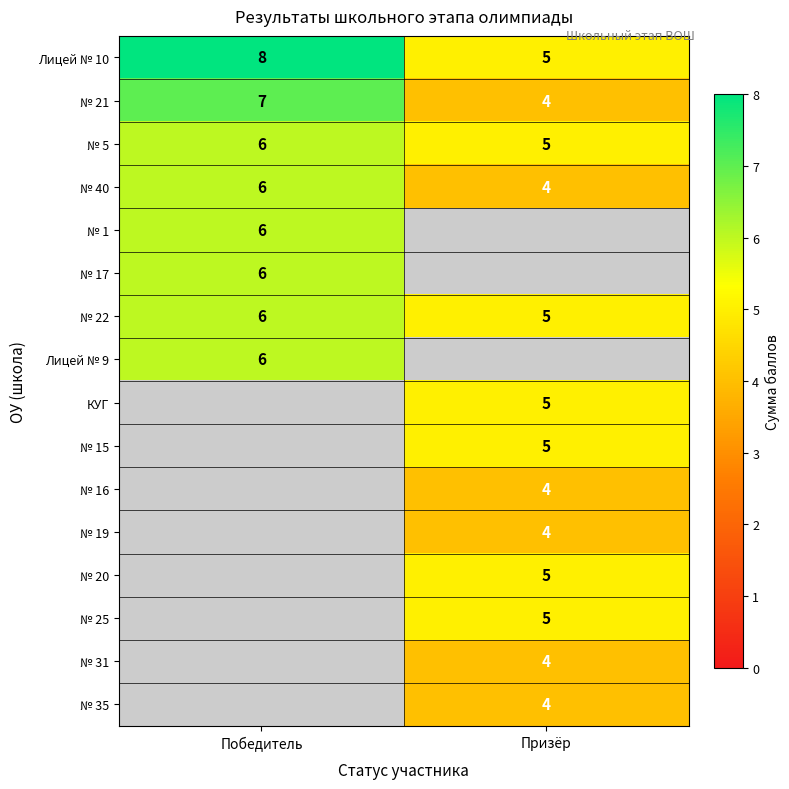

Is it true that № 22 equals 6 at Победитель?

True